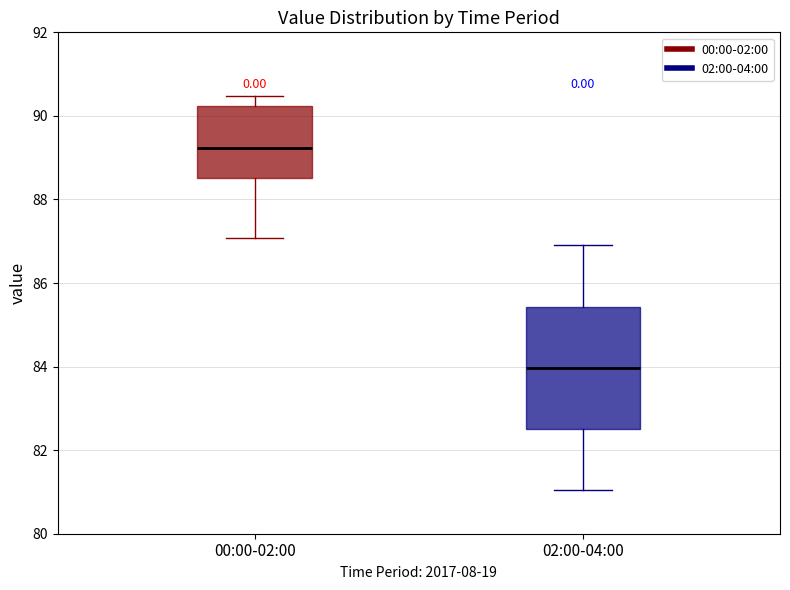

Where does the upper whisker of the box for 00:00-02:00 end on the y-axis? The values are not printed on the chart, so give them approximately, as read against the axis.

90.4